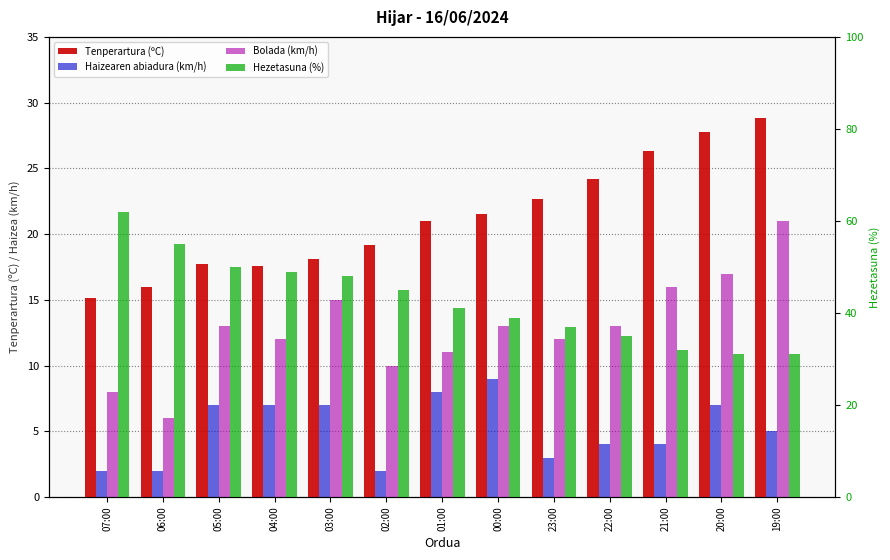

What is the lowest value of the Tenperartura (ºC) series?

15.1